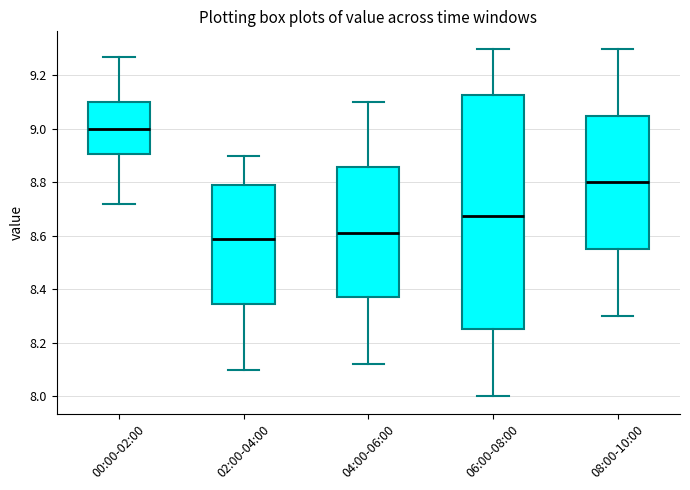

Reading left to right, transcribe this box plot: for each box, give where its median line is, the range the box spans, and where its two whiskers end, as read against the y-axis. The values are not printed on the chart, so give them approximately, as read against the axis.

00:00-02:00: median 9.00, box 8.90 to 9.10, whiskers 8.72 to 9.28
02:00-04:00: median 8.60, box 8.34 to 8.80, whiskers 8.10 to 8.90
04:00-06:00: median 8.62, box 8.38 to 8.86, whiskers 8.12 to 9.10
06:00-08:00: median 8.68, box 8.26 to 9.12, whiskers 8.00 to 9.30
08:00-10:00: median 8.80, box 8.56 to 9.06, whiskers 8.30 to 9.30